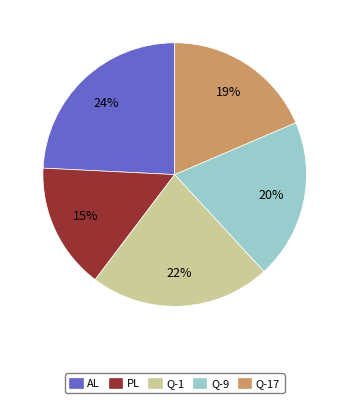

True or false: Q-9 accounts for 20% of the total.

True